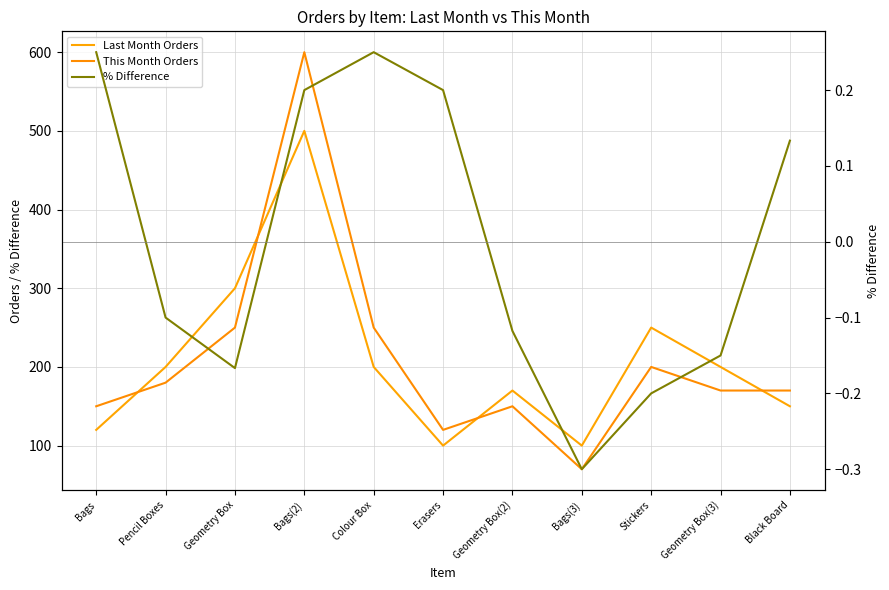

What is the highest value of the Last Month Orders series?

500.0